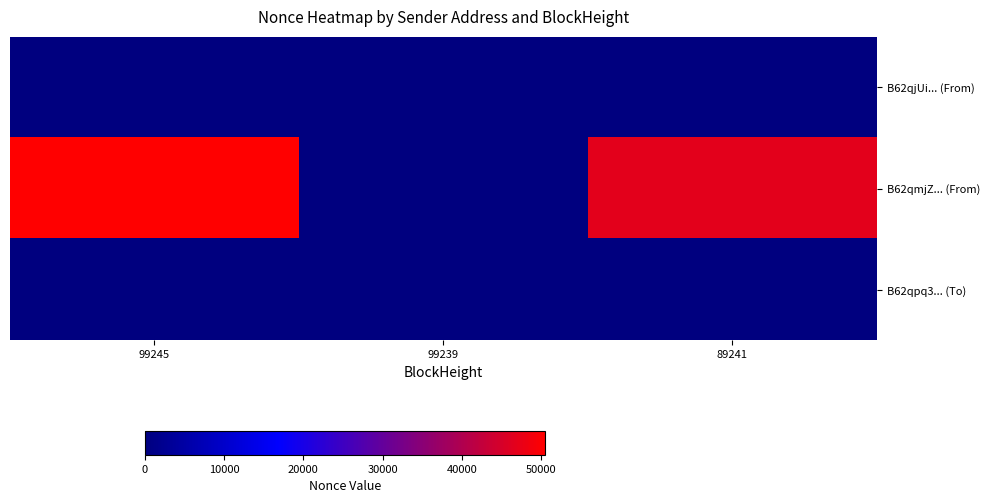

Reading right to left, transcribe all the data shown in this chart.

B62qjUi... (From): 89241=0	99239=0	99245=1
B62qmjZ... (From): 89241=46837	99239=0	99245=50521
B62qpq3... (To): 89241=0	99239=0	99245=0